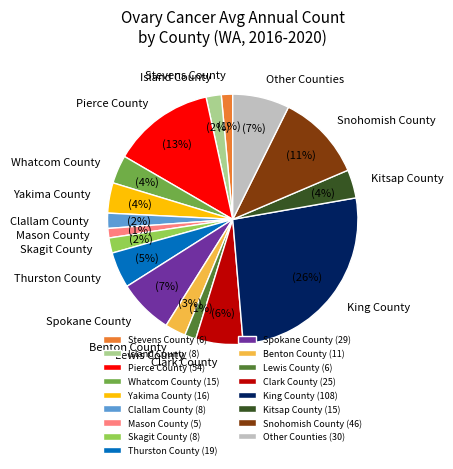

To the nearest percent, what percentage of the pie is Island County?

2%